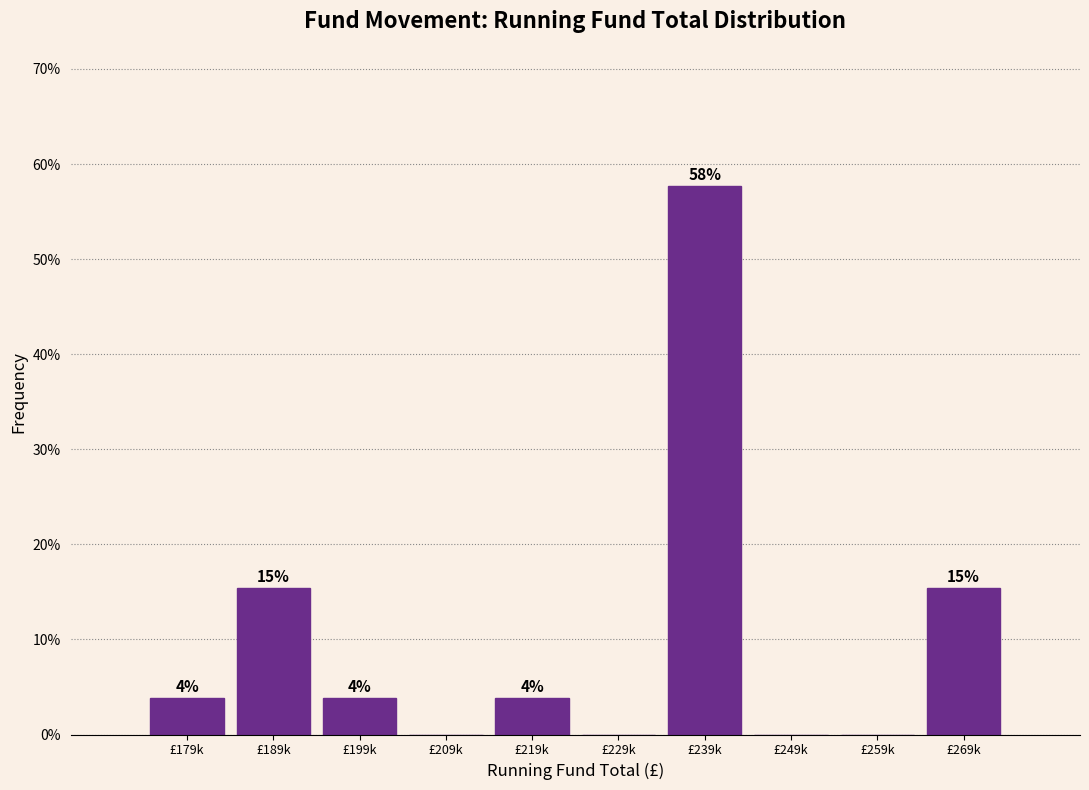

Are the bars horizontal?

No